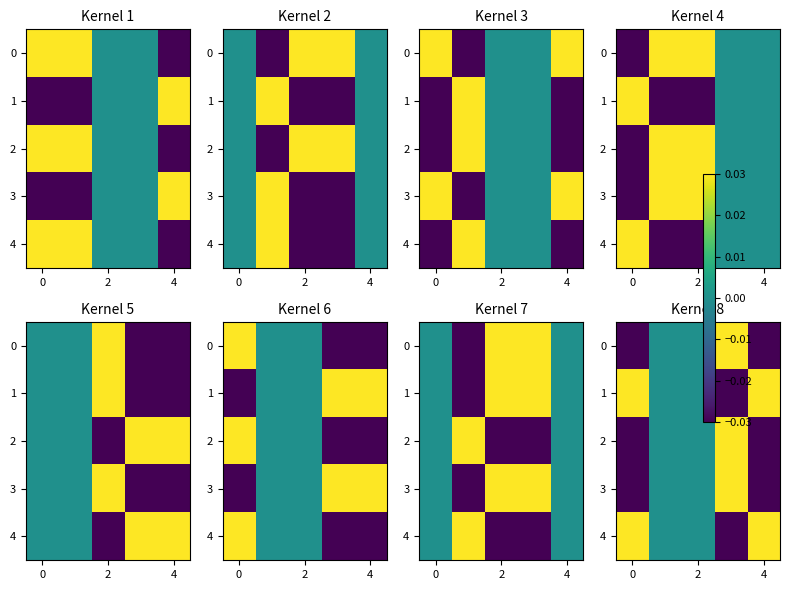

How many positive values does the 0 series have?

1